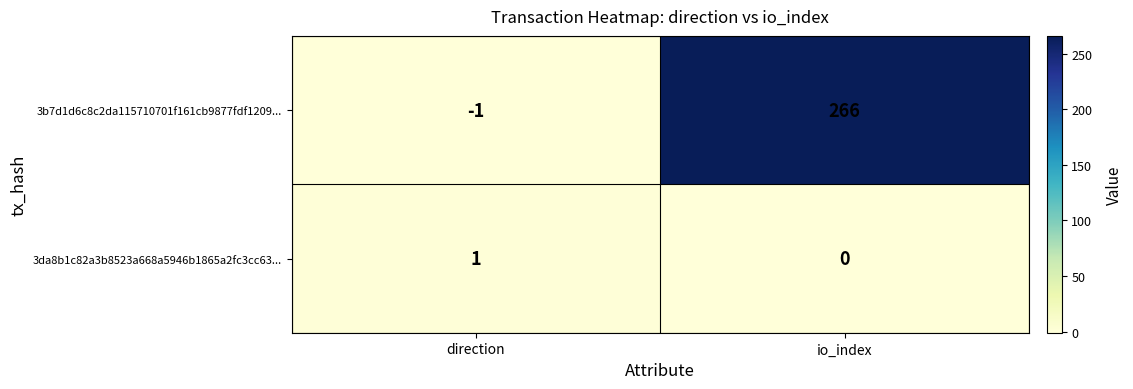

What is the difference between the 3b7d1d6c8c2da115710701f161cb9877fdf1209... values at io_index and direction?

267